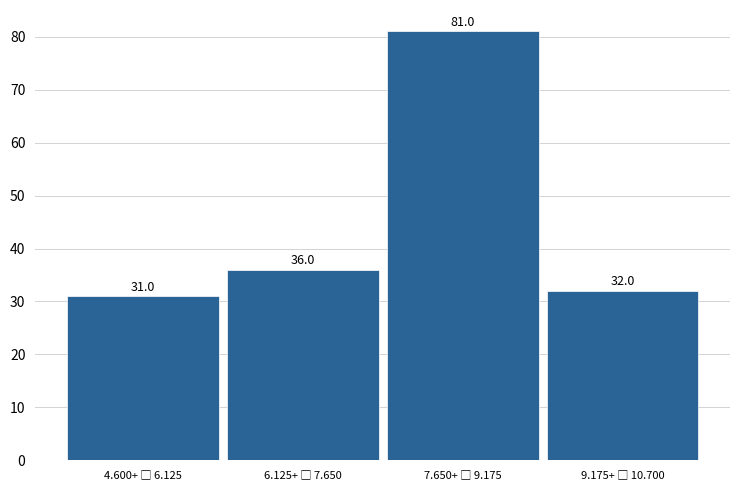

Reading left to right, extract all data points from this chart.

31	36	81	32